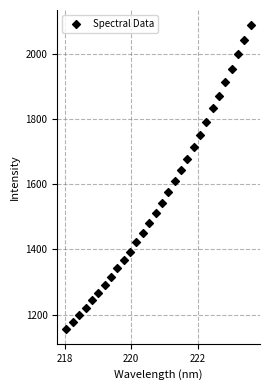

What is the range of X values (max minus min)?

5.5